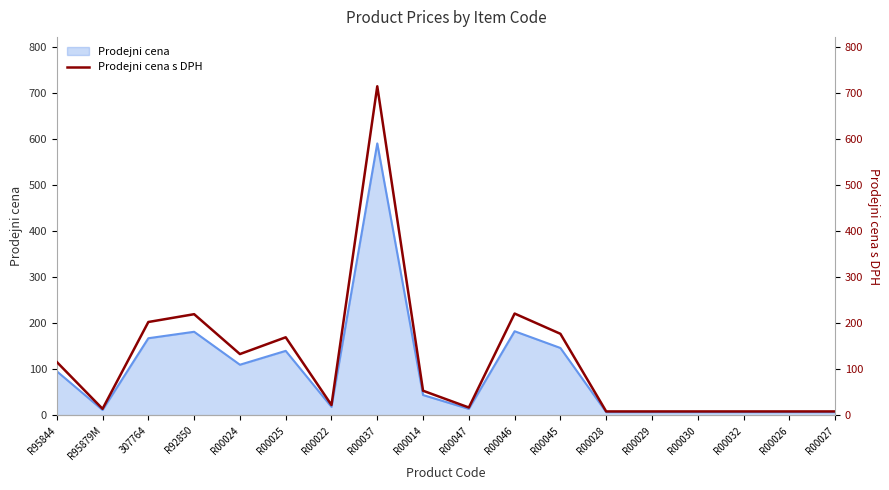

Between R00029 and R00022, which is larger?

R00022